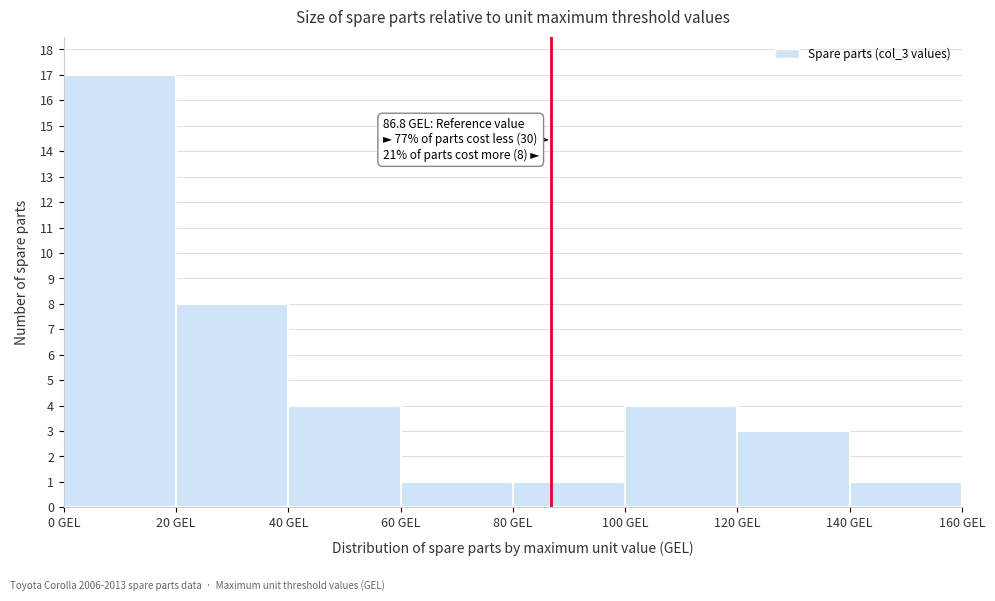

Which range on the x-axis has the tallest bar?

0 to 20